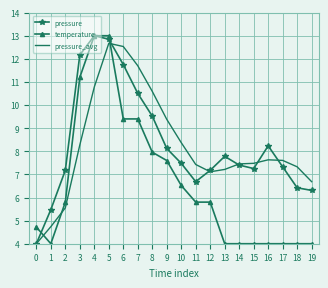

Rank the series at 17 from lowest to highest value.

temperature, pressure, pressure_avg